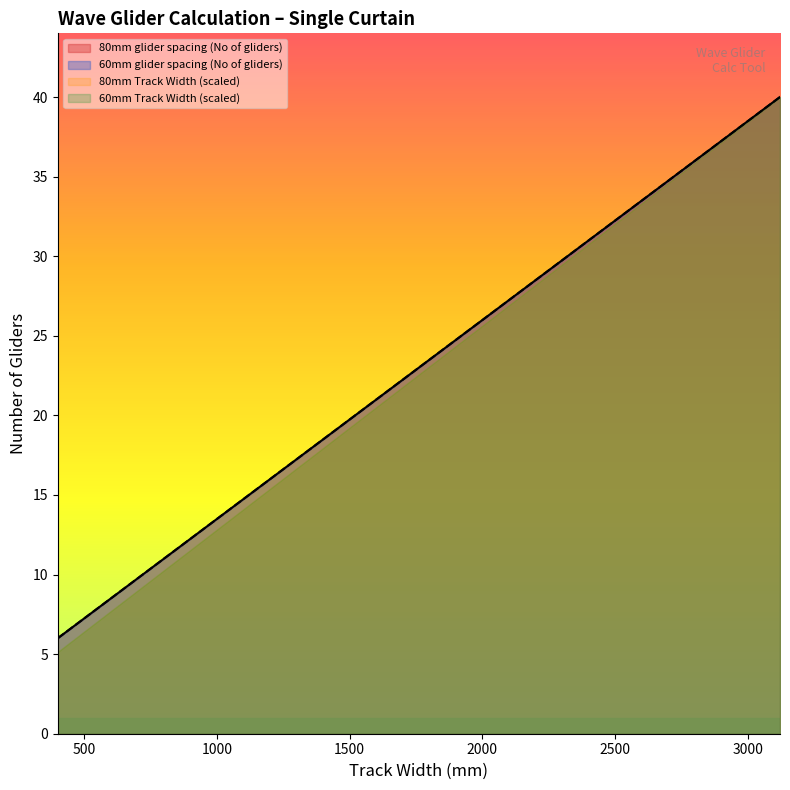

What is the sum of the 60mm glider spacing (No of gliders) values at 2641 and 2321?

64